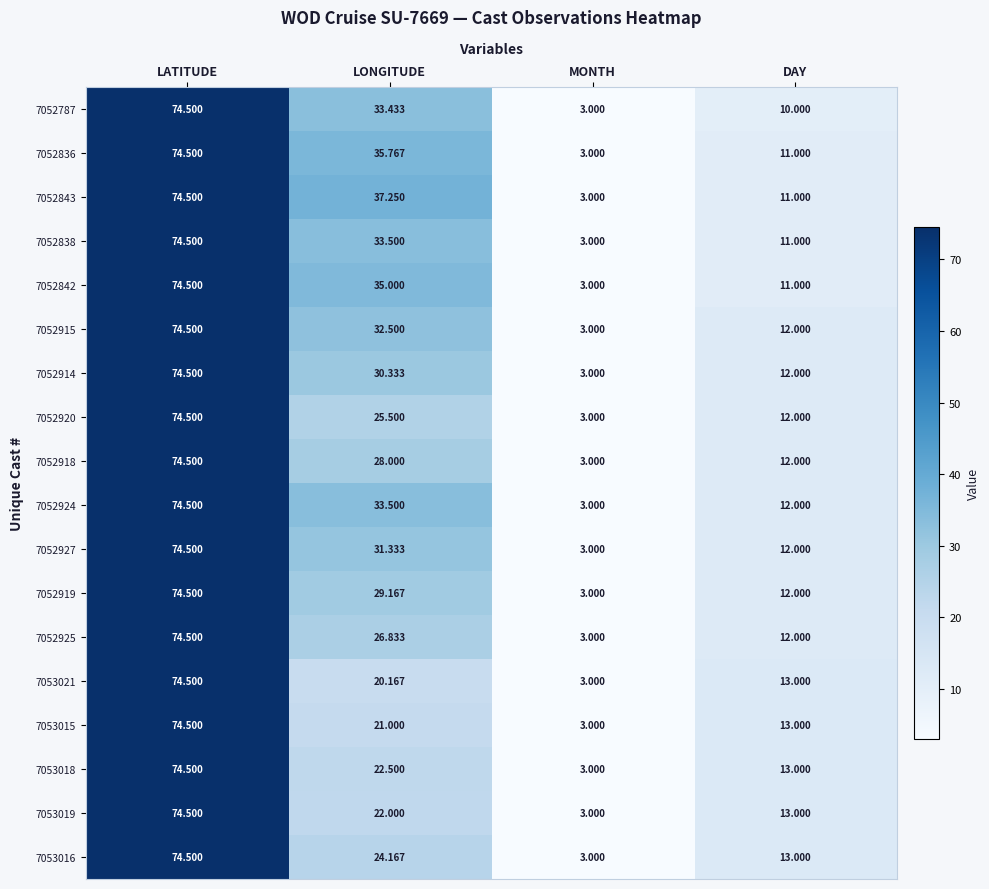

At which category is the sum across all series the highest?

LATITUDE